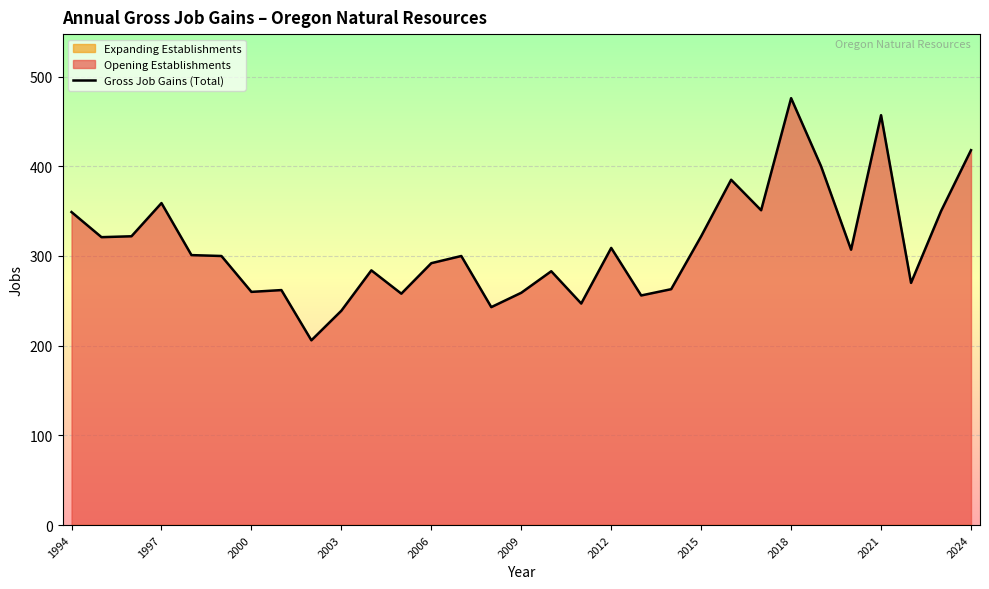

Which category has the highest value in the Gross Job Gains (Total) series?

2018